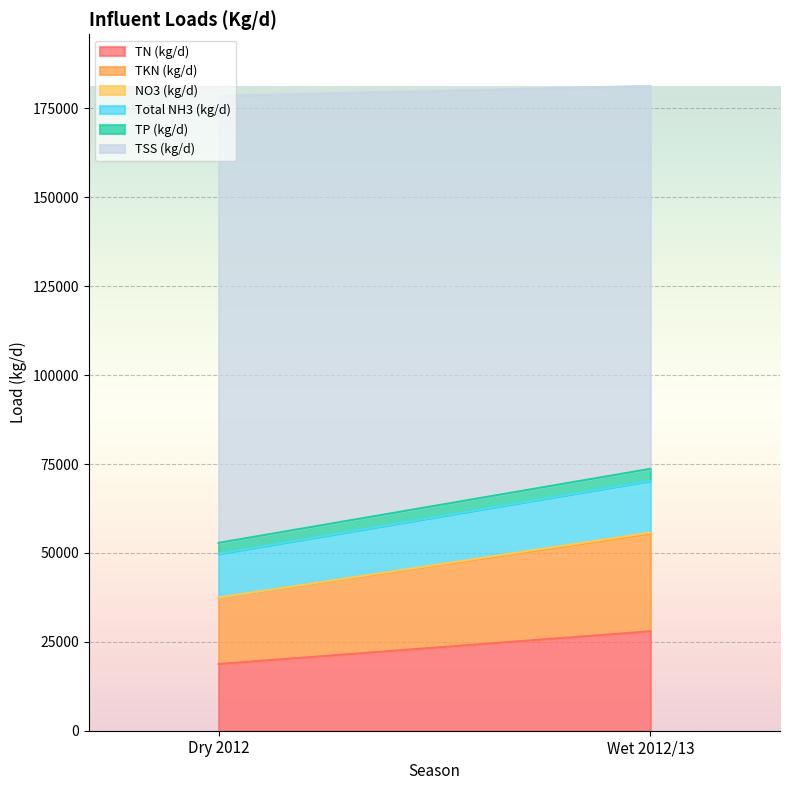

Read the TN (kg/d) value at Dry 2012.

18751.5